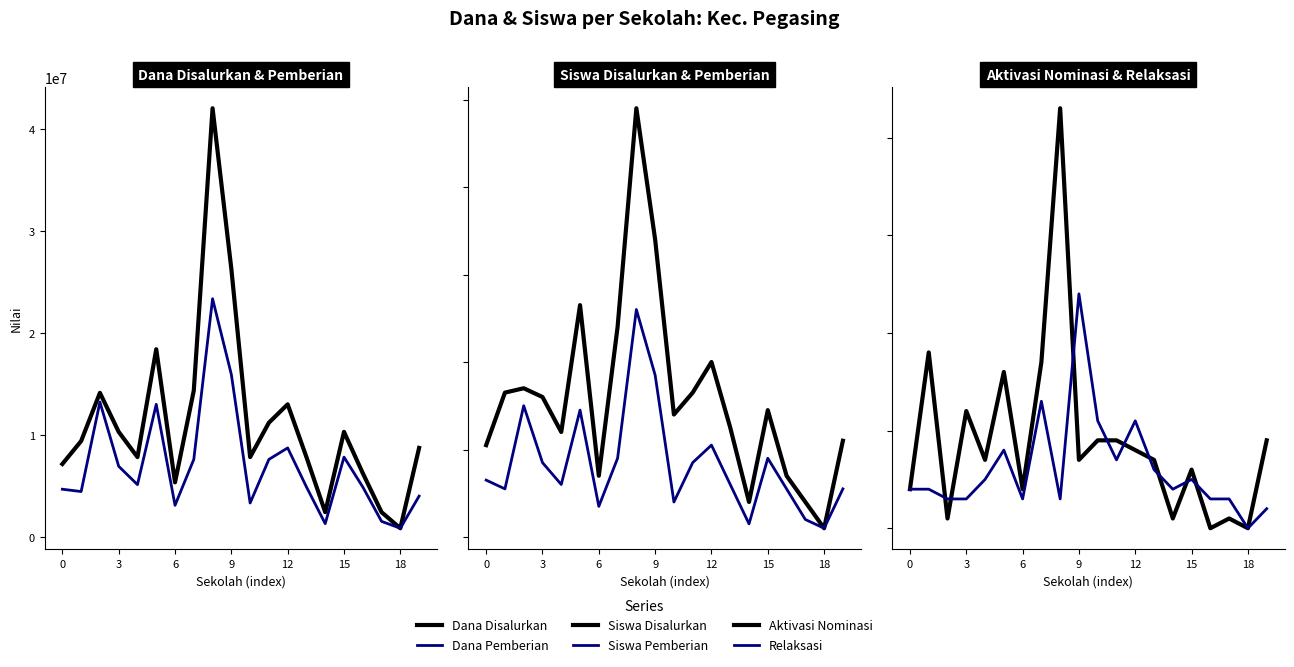

What is the difference between the second highest and second lowest values in the Aktivasi Nominasi series?

18